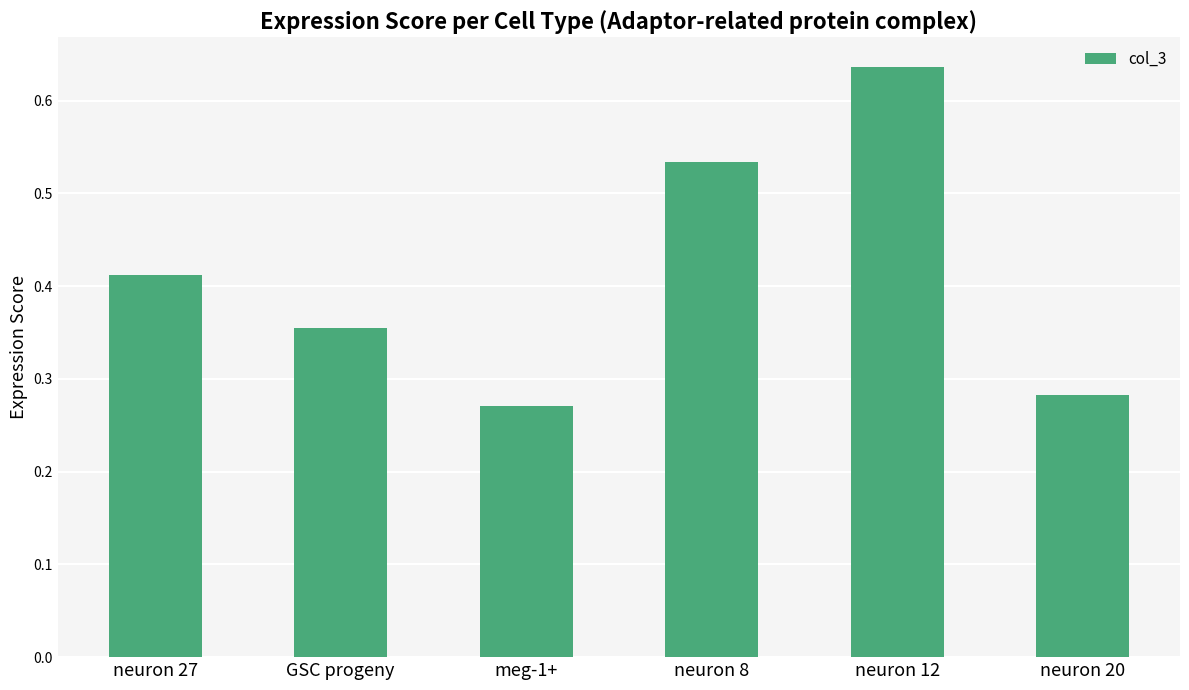

The chart shows a value of 0.4 at neuron 12. True or false?

False